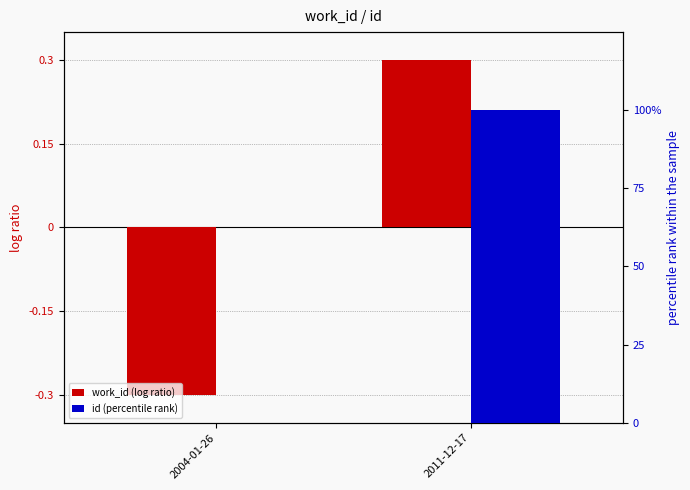

What is the difference between the maximum and minimum values in the work_id (log ratio) series?

0.6